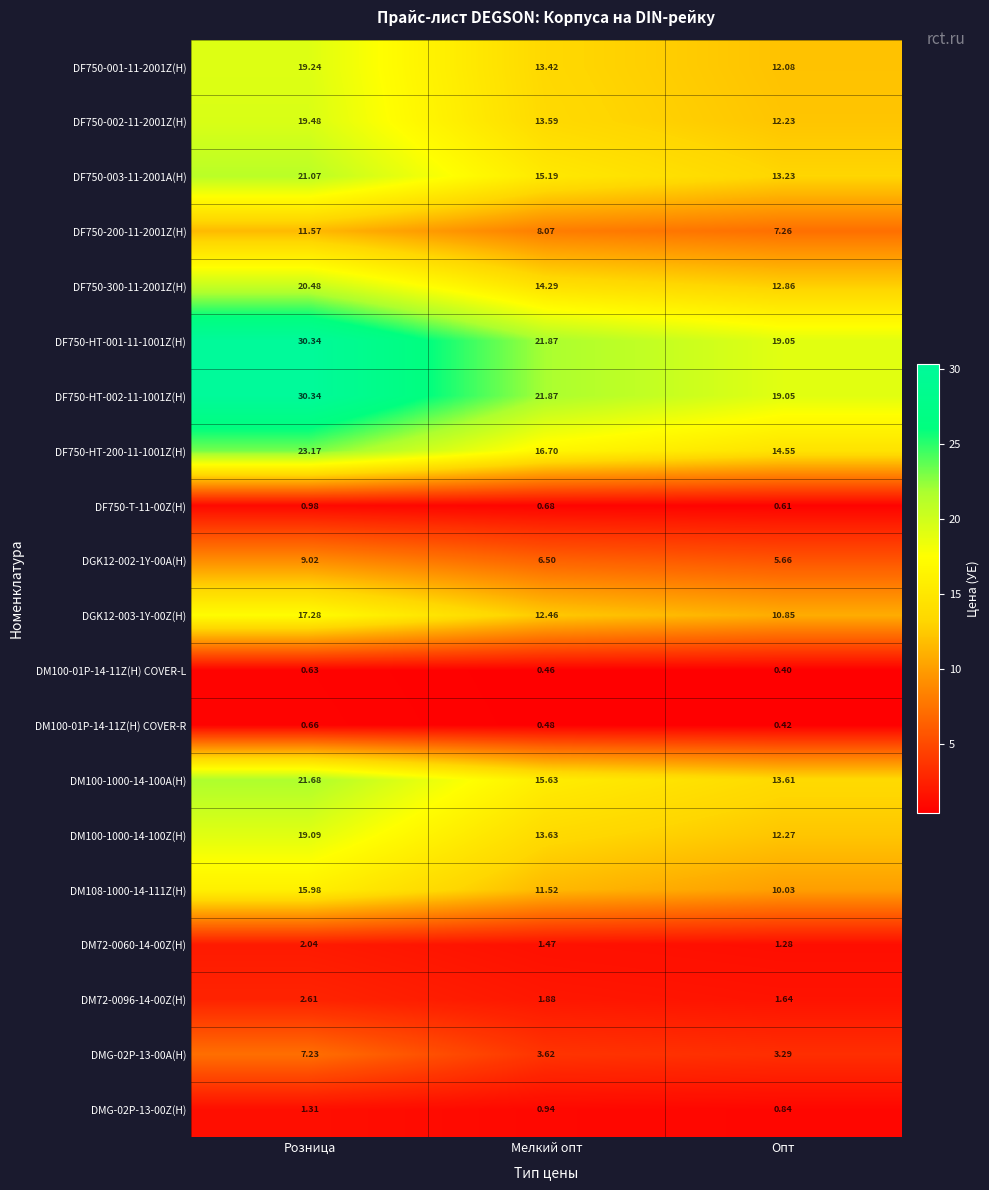

Where is DF750-003-11-2001A(H) nearest to the value 17?

Мелкий опт